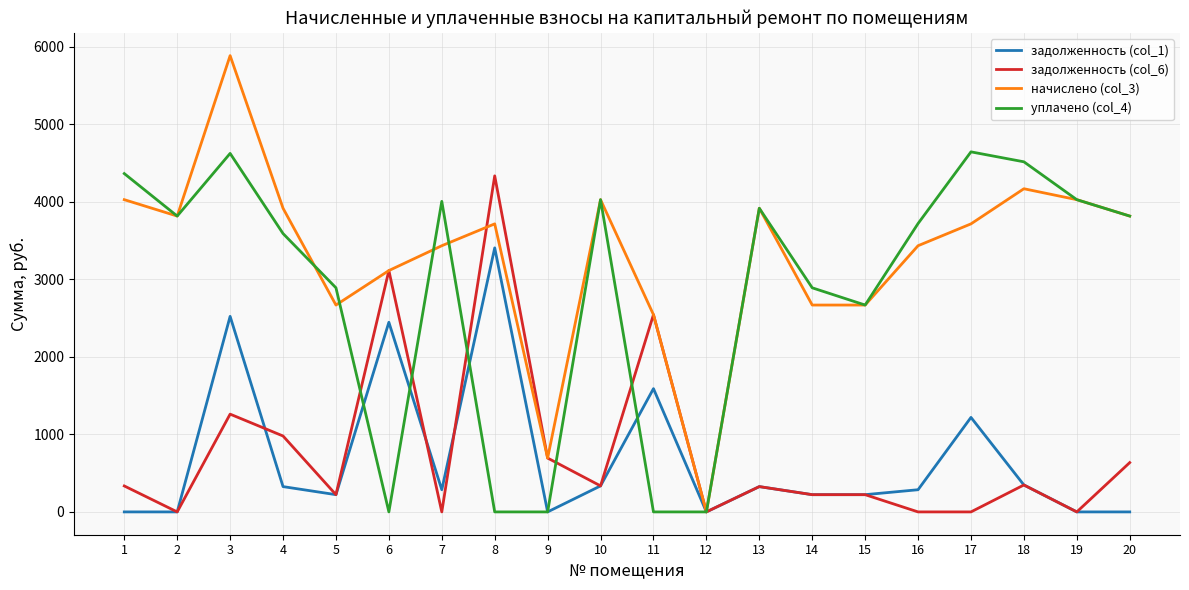

Count the number of data series in this chart.

4